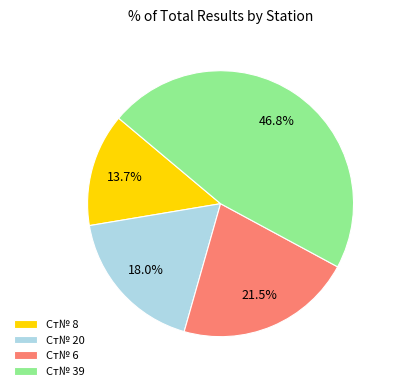

Which slice is the smallest?

Ст№ 8